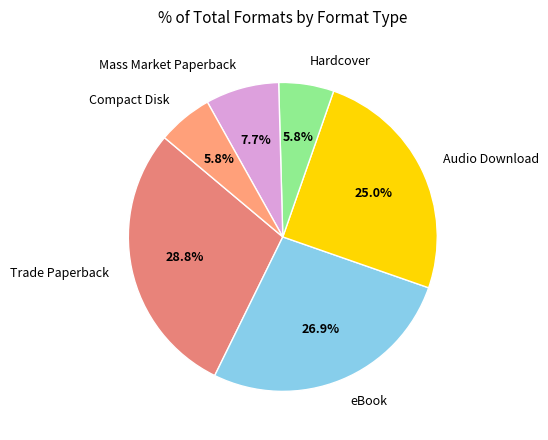

Which slice is the largest?

Trade Paperback